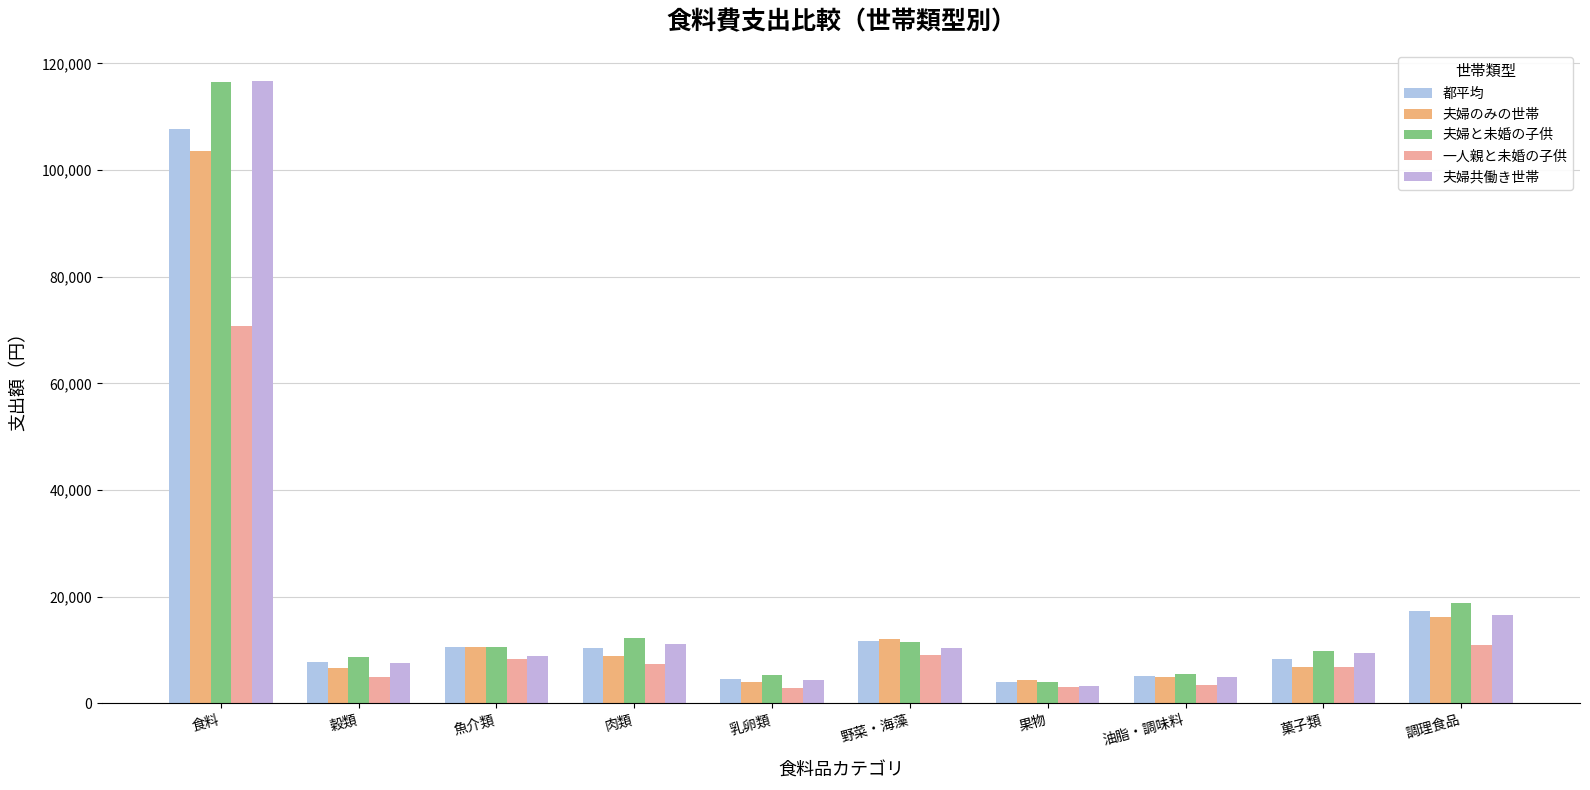

Are the bars horizontal?

No